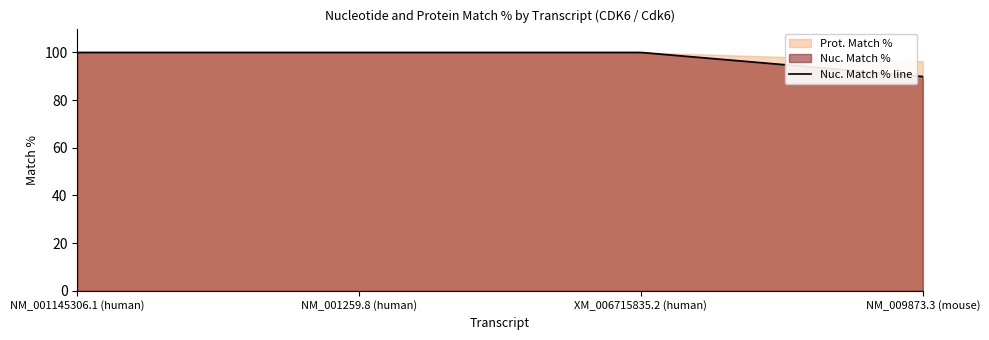

At which label is the value closest to 94?

NM_009873.3 (mouse)